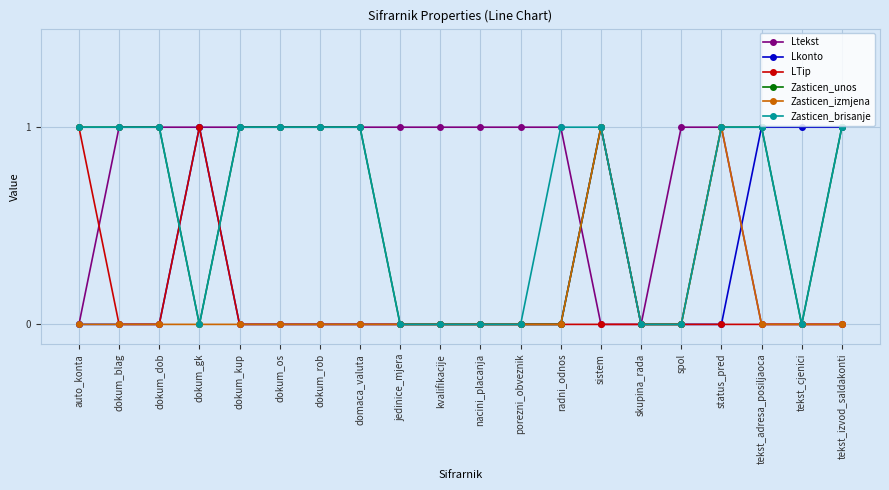

Reading left to right, what are all the values shown in this chart?

Ltekst: auto_konta=0	dokum_blag=1	dokum_dob=1	dokum_gk=1	dokum_kup=1	dokum_os=1	dokum_rob=1	domaca_valuta=1	jedinice_mjera=1	kvalifikacije=1	nacini_placanja=1	porezni_obveznik=1	radni_odnos=1	sistem=0	skupina_rada=0	spol=1	status_pred=1	tekst_adresa_posiljaoca=0	tekst_cjenici=0	tekst_izvod_saldakonti=0
Lkonto: auto_konta=0	dokum_blag=0	dokum_dob=0	dokum_gk=1	dokum_kup=0	dokum_os=0	dokum_rob=0	domaca_valuta=0	jedinice_mjera=0	kvalifikacije=0	nacini_placanja=0	porezni_obveznik=0	radni_odnos=0	sistem=1	skupina_rada=0	spol=0	status_pred=0	tekst_adresa_posiljaoca=1	tekst_cjenici=1	tekst_izvod_saldakonti=1
LTip: auto_konta=1	dokum_blag=0	dokum_dob=0	dokum_gk=1	dokum_kup=0	dokum_os=0	dokum_rob=0	domaca_valuta=0	jedinice_mjera=0	kvalifikacije=0	nacini_placanja=0	porezni_obveznik=0	radni_odnos=0	sistem=0	skupina_rada=0	spol=0	status_pred=0	tekst_adresa_posiljaoca=0	tekst_cjenici=0	tekst_izvod_saldakonti=0
Zasticen_unos: auto_konta=1	dokum_blag=1	dokum_dob=1	dokum_gk=0	dokum_kup=1	dokum_os=1	dokum_rob=1	domaca_valuta=1	jedinice_mjera=0	kvalifikacije=0	nacini_placanja=0	porezni_obveznik=0	radni_odnos=0	sistem=1	skupina_rada=0	spol=0	status_pred=1	tekst_adresa_posiljaoca=1	tekst_cjenici=0	tekst_izvod_saldakonti=1
Zasticen_izmjena: auto_konta=0	dokum_blag=0	dokum_dob=0	dokum_gk=0	dokum_kup=0	dokum_os=0	dokum_rob=0	domaca_valuta=0	jedinice_mjera=0	kvalifikacije=0	nacini_placanja=0	porezni_obveznik=0	radni_odnos=0	sistem=1	skupina_rada=0	spol=0	status_pred=1	tekst_adresa_posiljaoca=0	tekst_cjenici=0	tekst_izvod_saldakonti=0
Zasticen_brisanje: auto_konta=1	dokum_blag=1	dokum_dob=1	dokum_gk=0	dokum_kup=1	dokum_os=1	dokum_rob=1	domaca_valuta=1	jedinice_mjera=0	kvalifikacije=0	nacini_placanja=0	porezni_obveznik=0	radni_odnos=1	sistem=1	skupina_rada=0	spol=0	status_pred=1	tekst_adresa_posiljaoca=1	tekst_cjenici=0	tekst_izvod_saldakonti=1